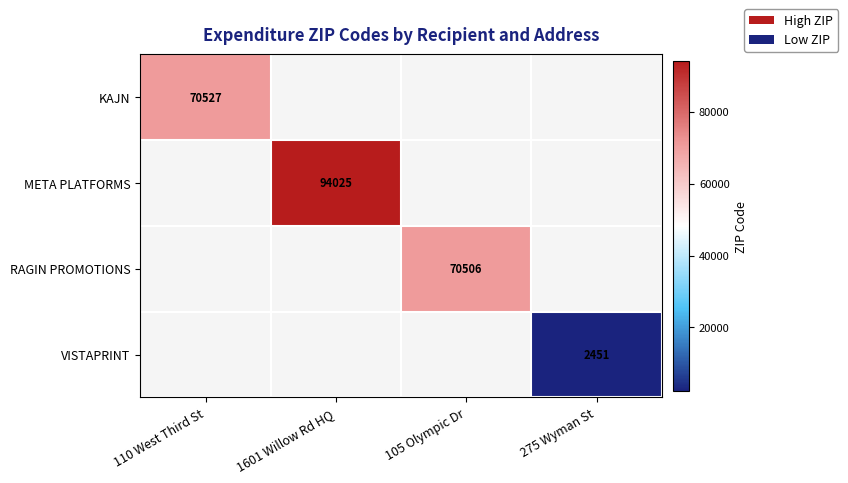

The RAGIN PROMOTIONS series shows 70506 at 105 Olympic Dr. True or false?

True